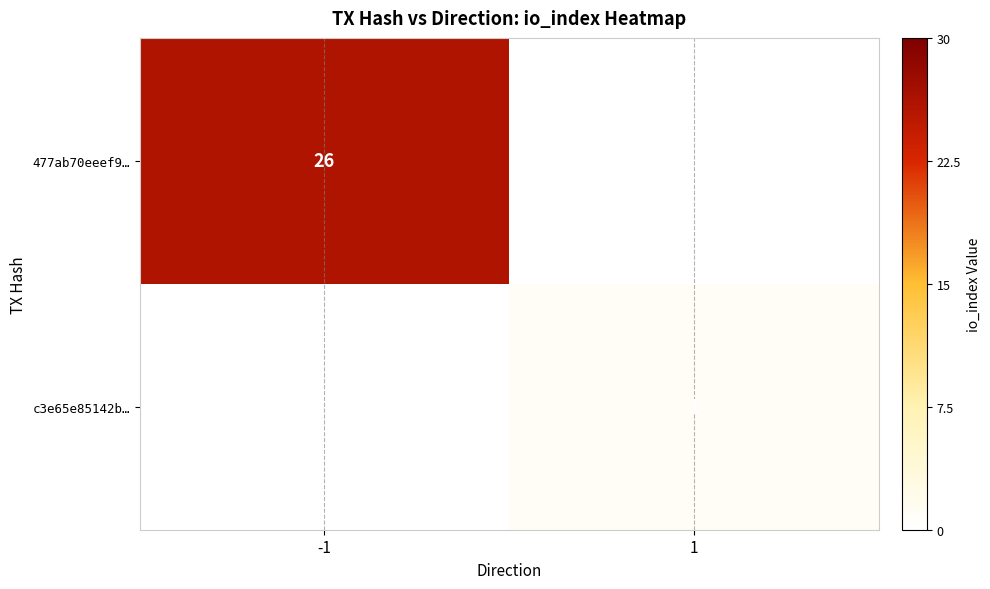

The value of 477ab70eeef9… at -1 is 26. True or false?

True